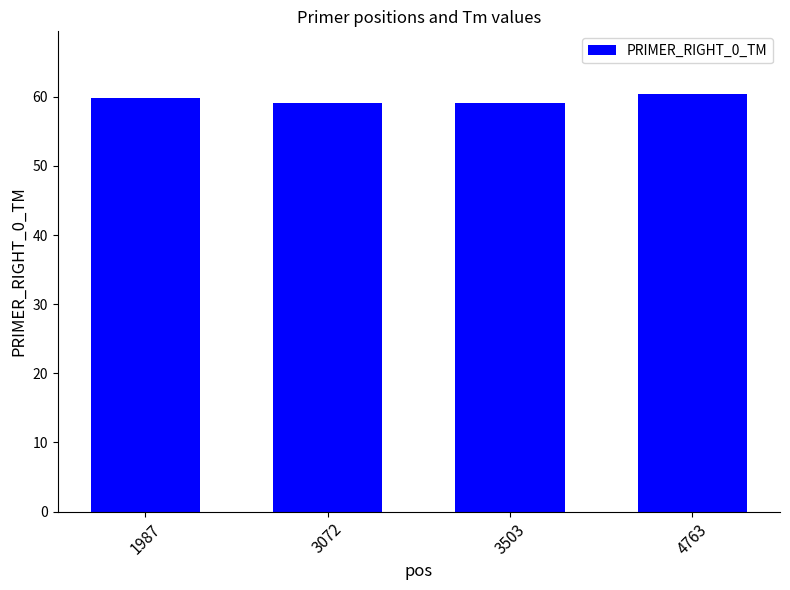

Between 1987 and 4763, which is larger?

4763